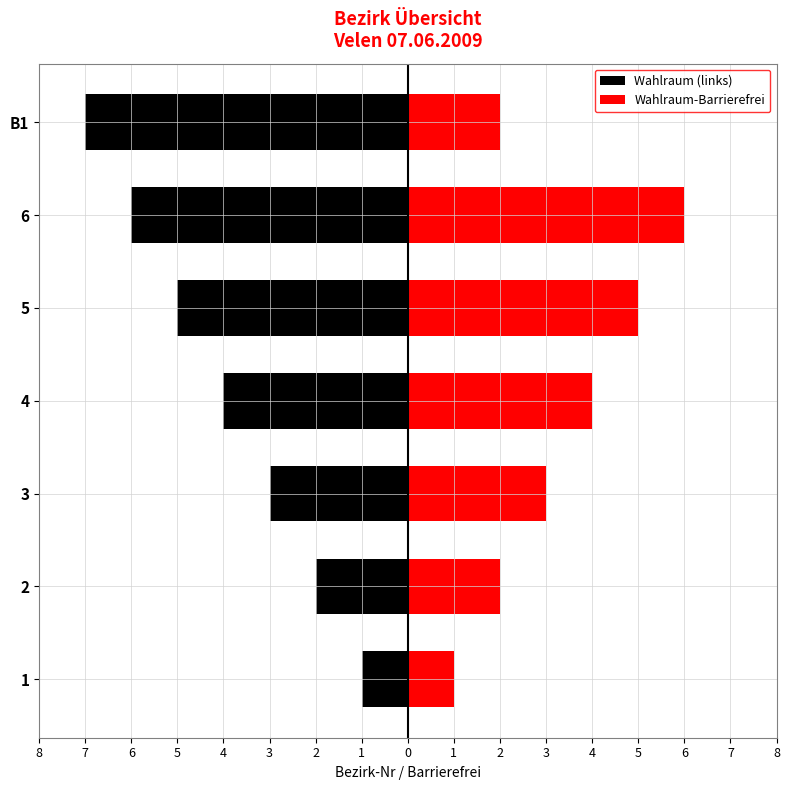

What is the difference between the maximum and minimum values in the Wahlraum-Barrierefrei series?

5